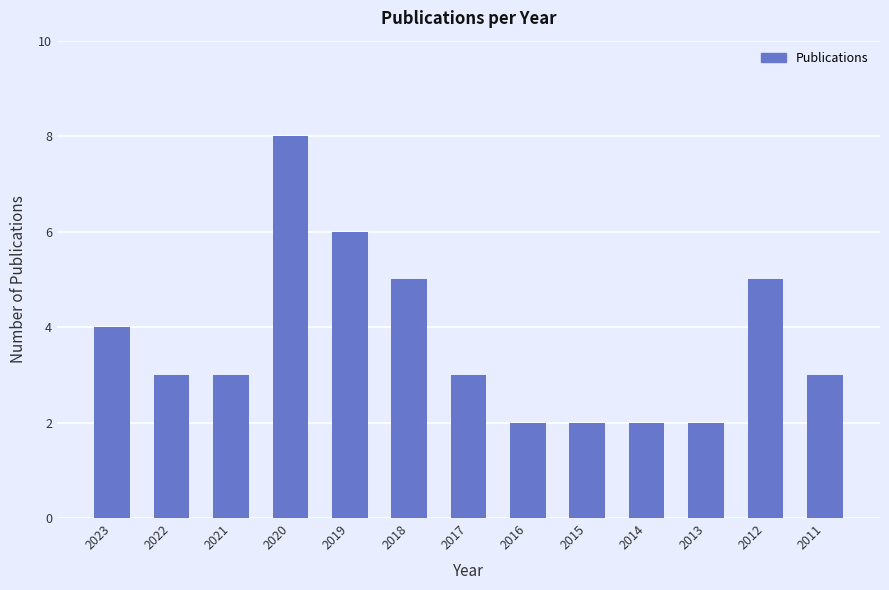

Is it true that the value at 2019 is 2?

False